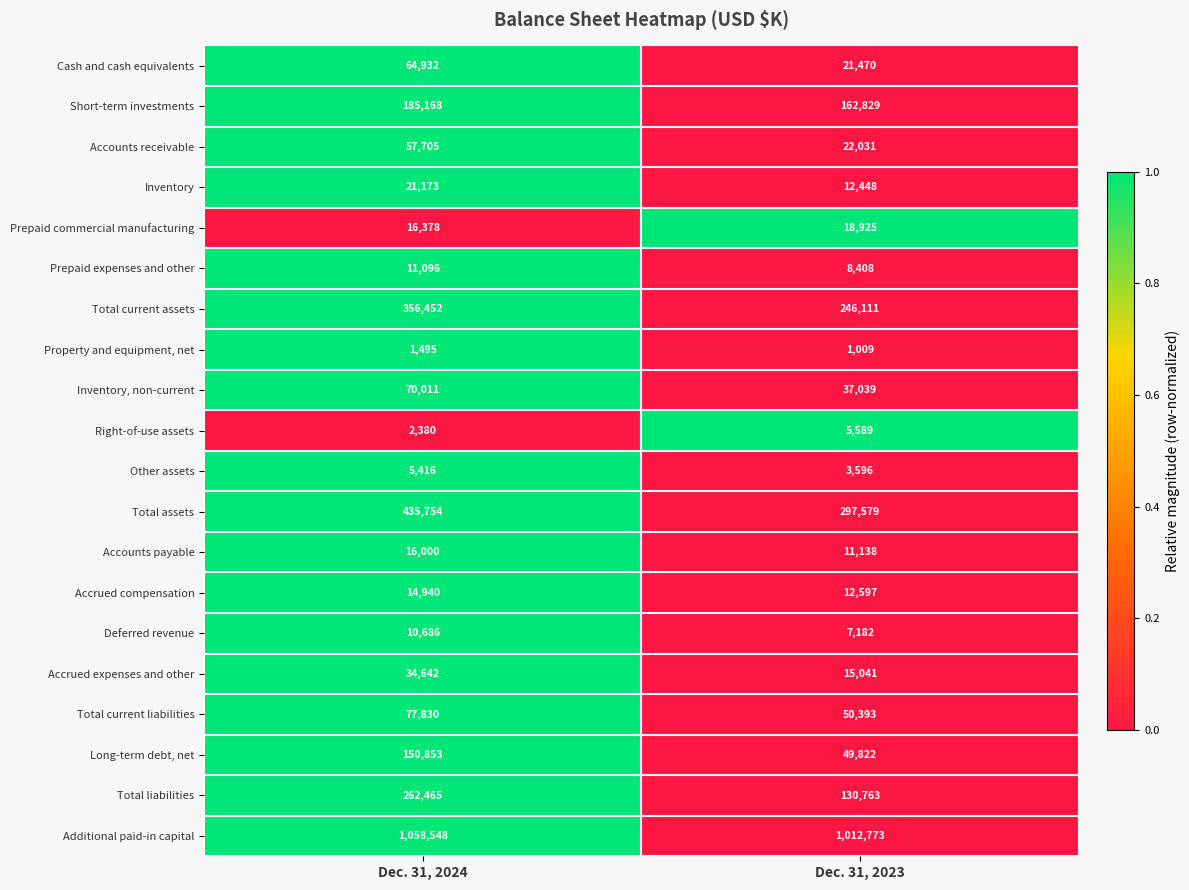

List the series in order of their peak value, lowest first.

Property and equipment, net, Other assets, Right-of-use assets, Deferred revenue, Prepaid expenses and other, Accrued compensation, Accounts payable, Prepaid commercial manufacturing, Inventory, Accrued expenses and other, Accounts receivable, Cash and cash equivalents, Inventory, non-current, Total current liabilities, Long-term debt, net, Short-term investments, Total liabilities, Total current assets, Total assets, Additional paid-in capital